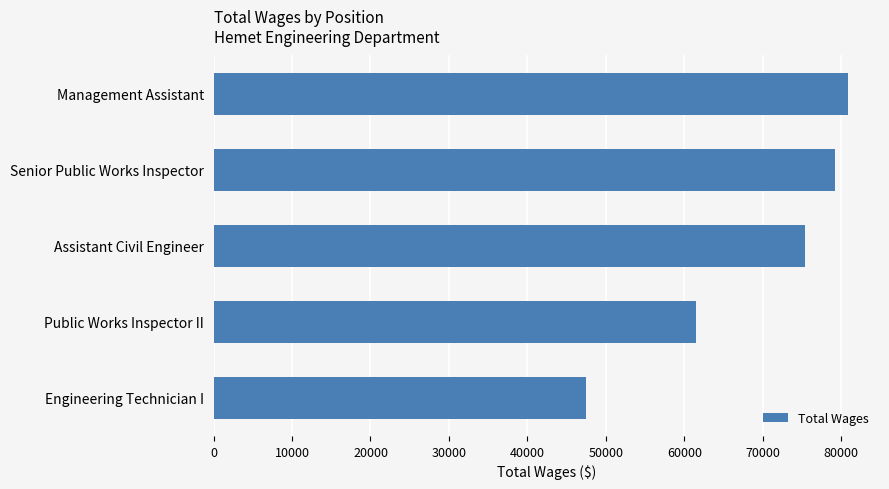

What is the change in value from Management Assistant to Engineering Technician I?

-33492